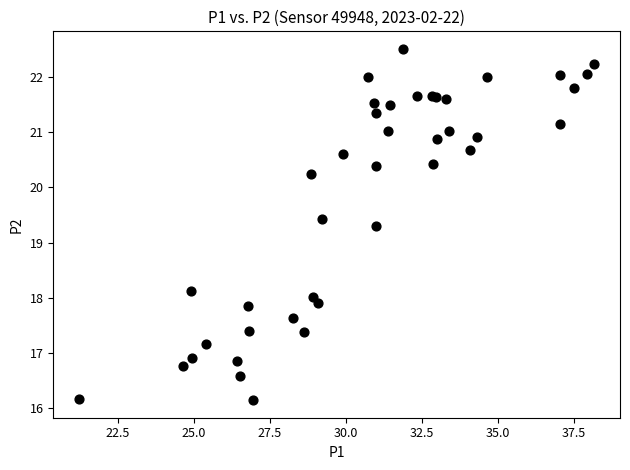

What Y value in the scatter plot is closest to 19?

19.3